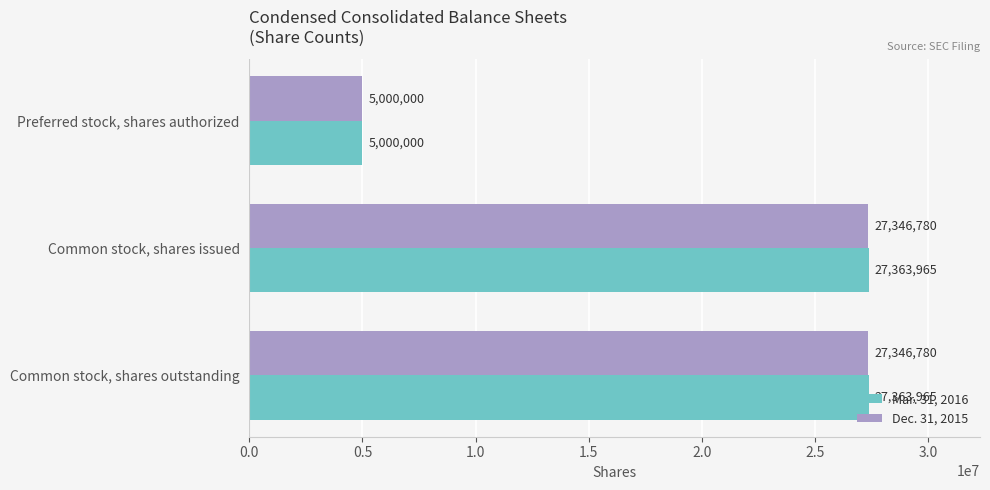

Rank the series by their maximum value, from lowest to highest.

Dec. 31, 2015, Mar. 31, 2016